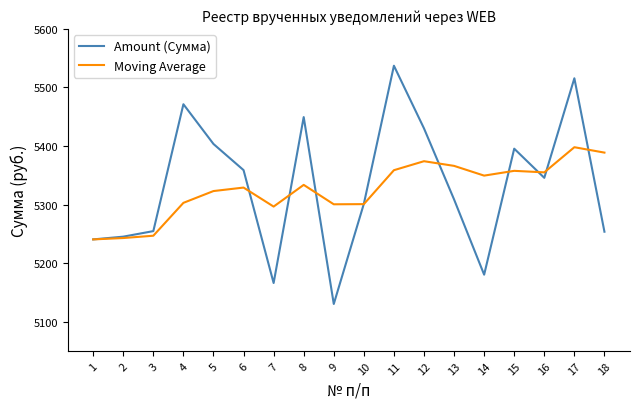

Where is Amount (Сумма) nearest to the value 5333?

16